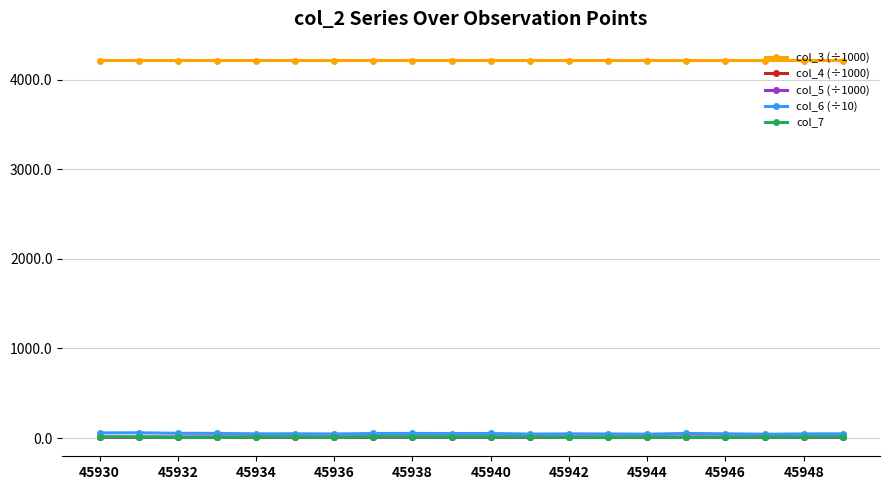

How many lines are shown in the chart?

5